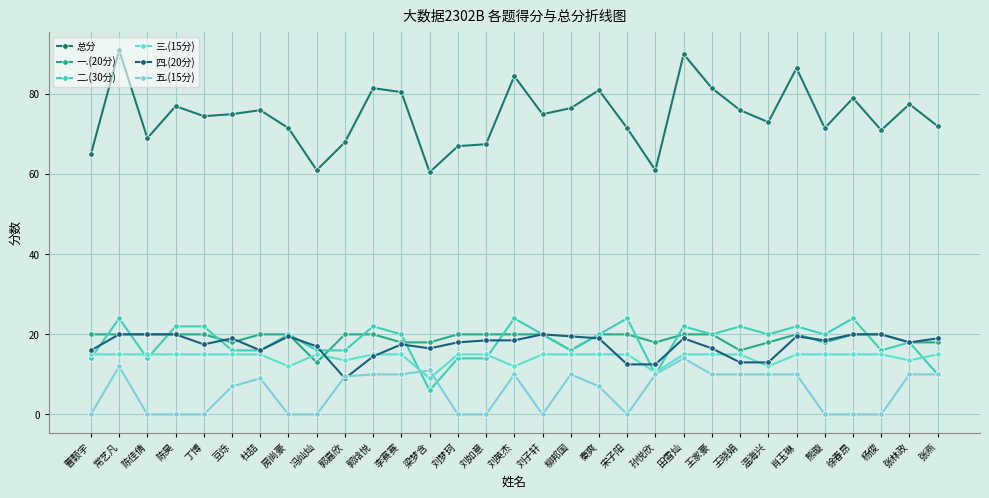

At which category does 总分 reach its first local valley?

陈佳倩